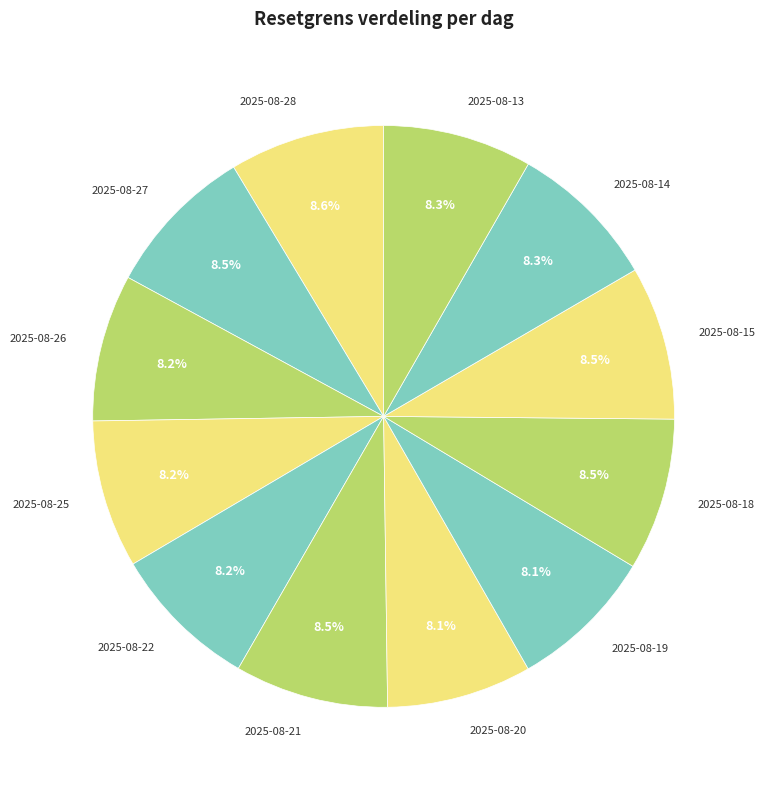

Does any single category account for the majority?

No